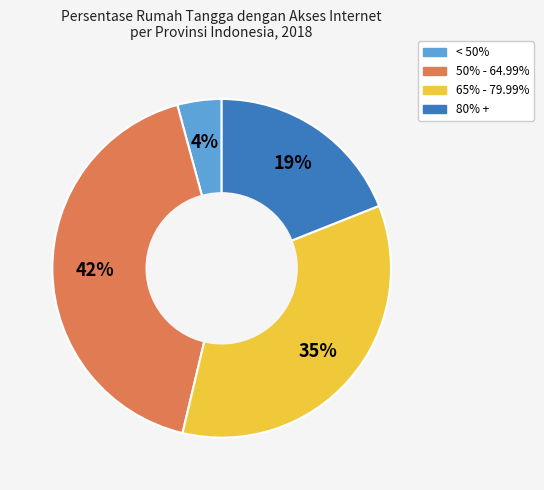

What percentage is the 80% + slice, to the nearest percent?

19%